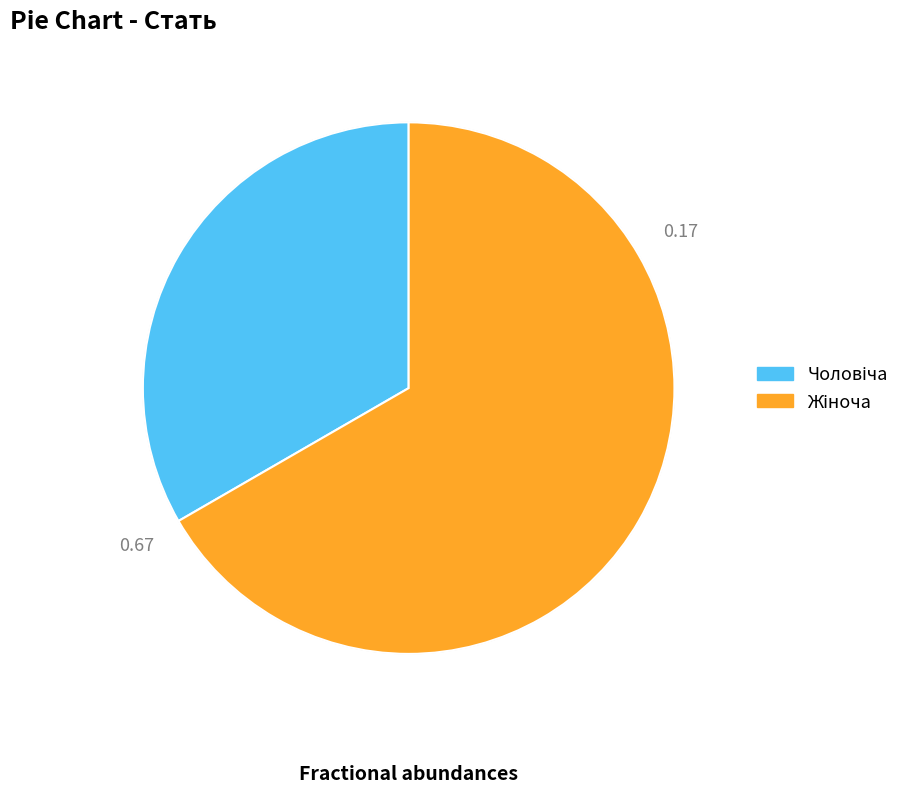

Is there a majority slice in this chart?

Yes